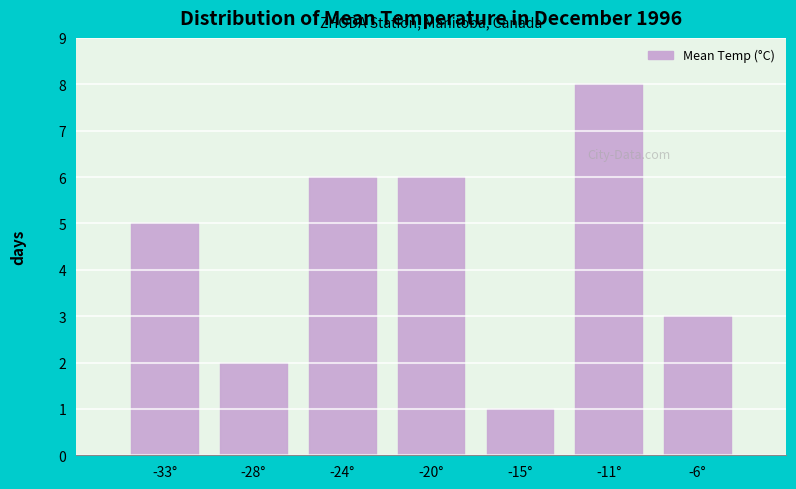

Reading right to left, what are all the values shown in this chart?

3	8	1	6	6	2	5